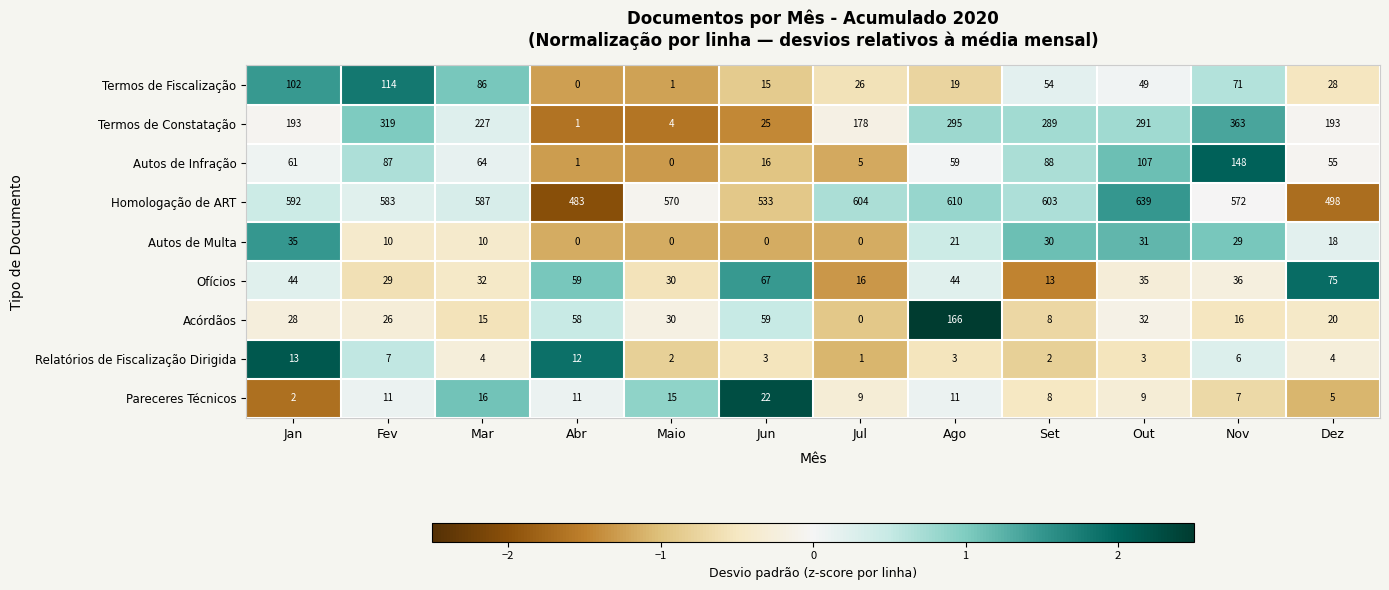

At which label is Acórdãos closest to 83?

Jun